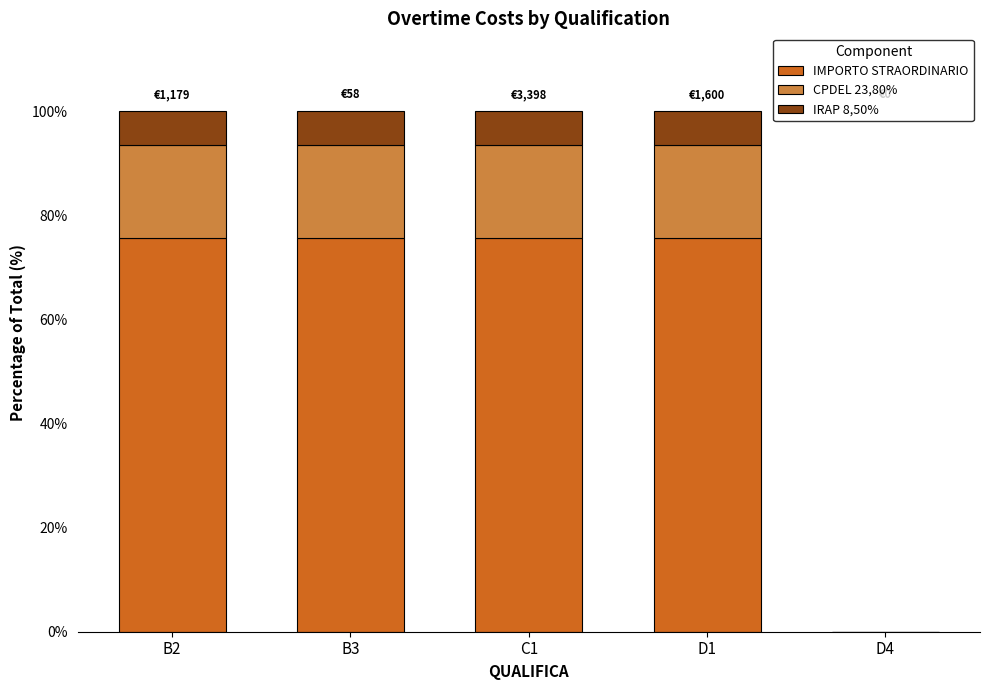

What are all the series names shown in the legend?

IMPORTO STRAORDINARIO, CPDEL 23,80%, IRAP 8,50%